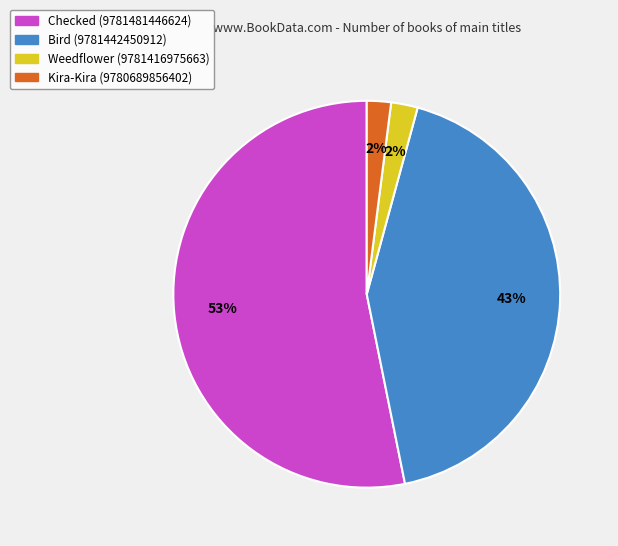

Combined, do Checked (9781481446624) and Kira-Kira (9780689856402) account for over 50%?

Yes